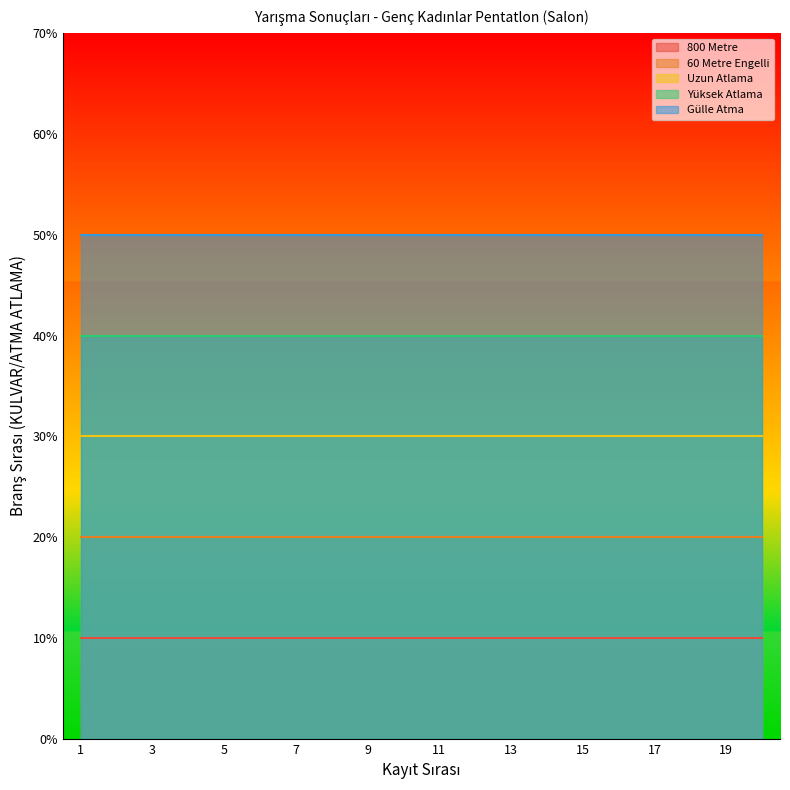

What is the value of the Uzun Atlama point at the 5th from the left?

3